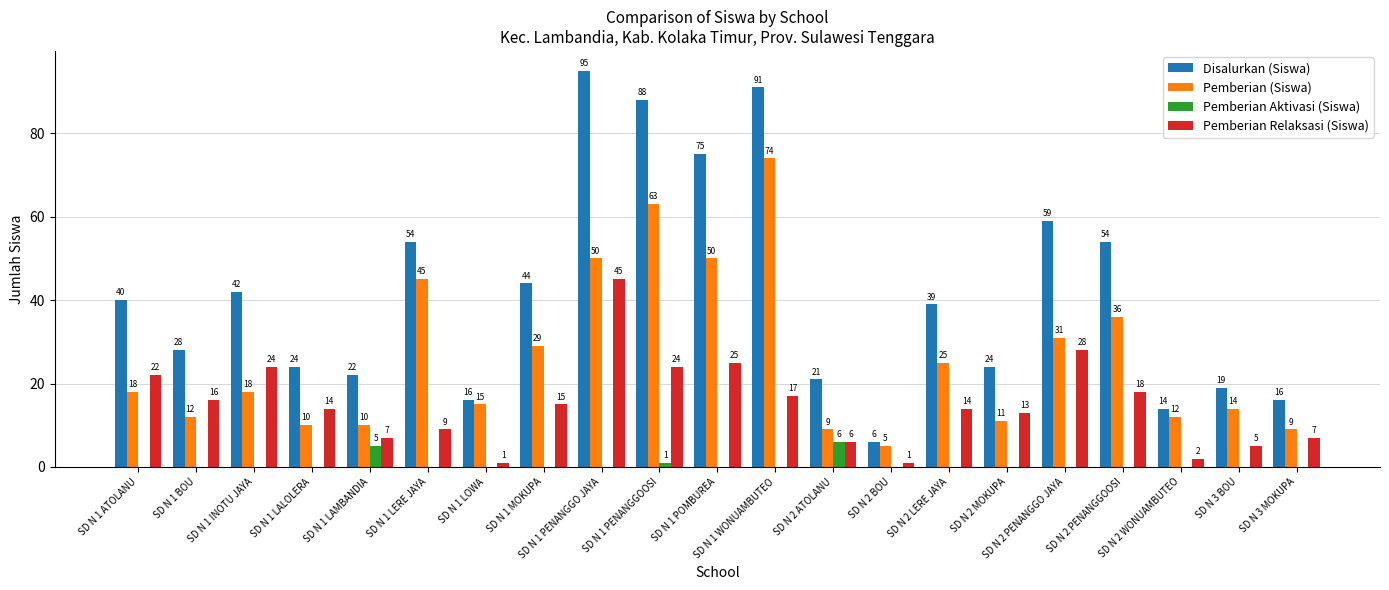

What is the greatest value displayed?

95